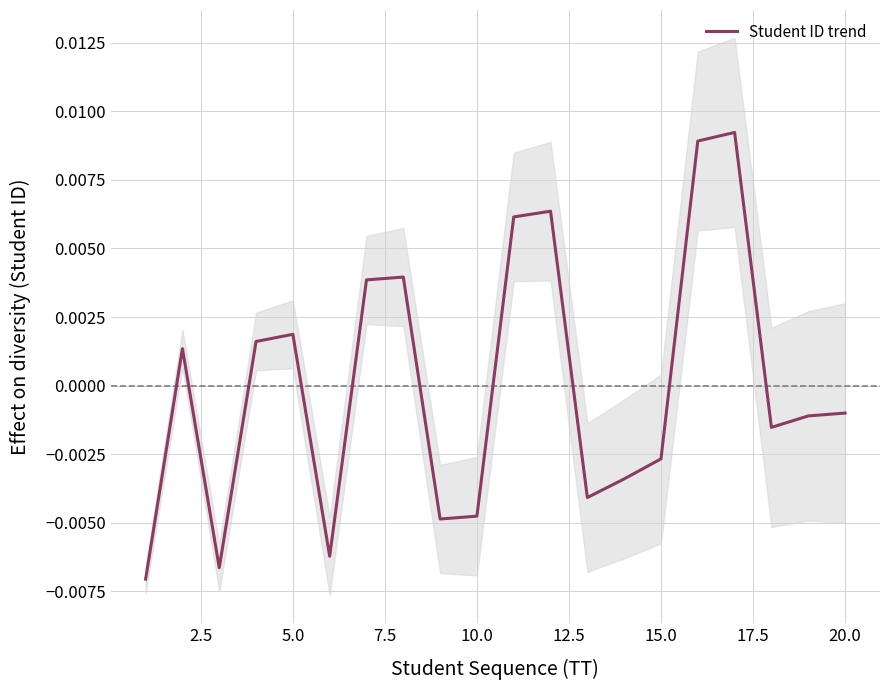

How many distinct data groups are displayed?

1